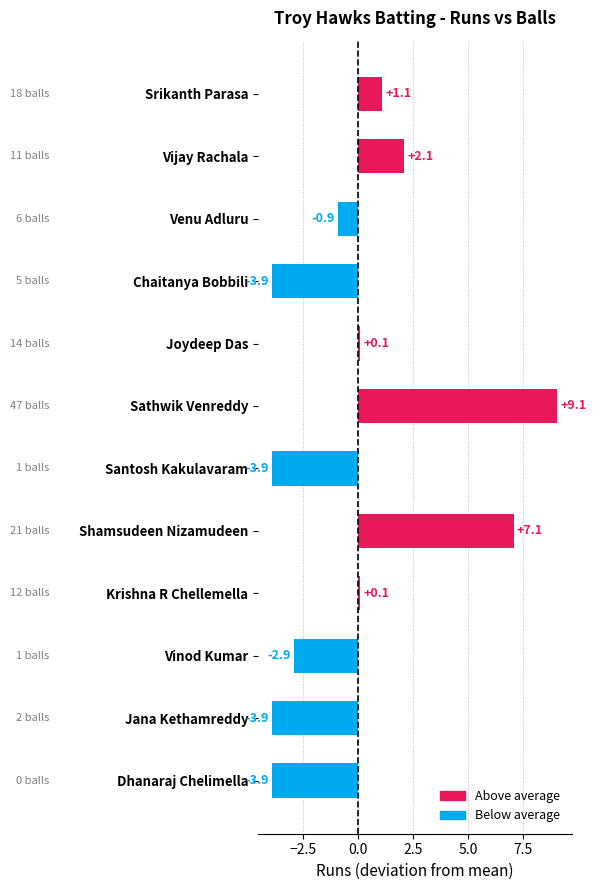

Which label corresponds to the largest value in the chart?

Sathwik Venreddy